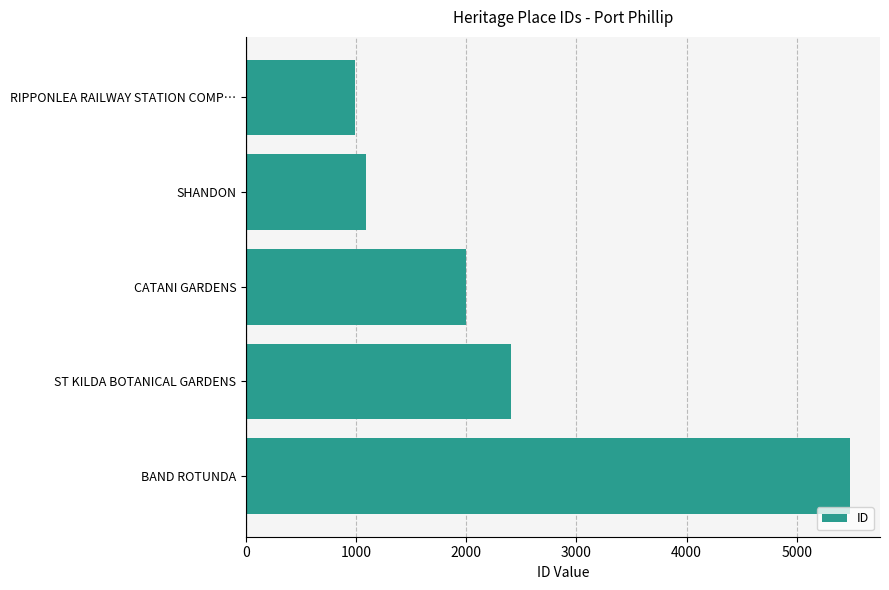

True or false: the data shows 1571 at BAND ROTUNDA.

False